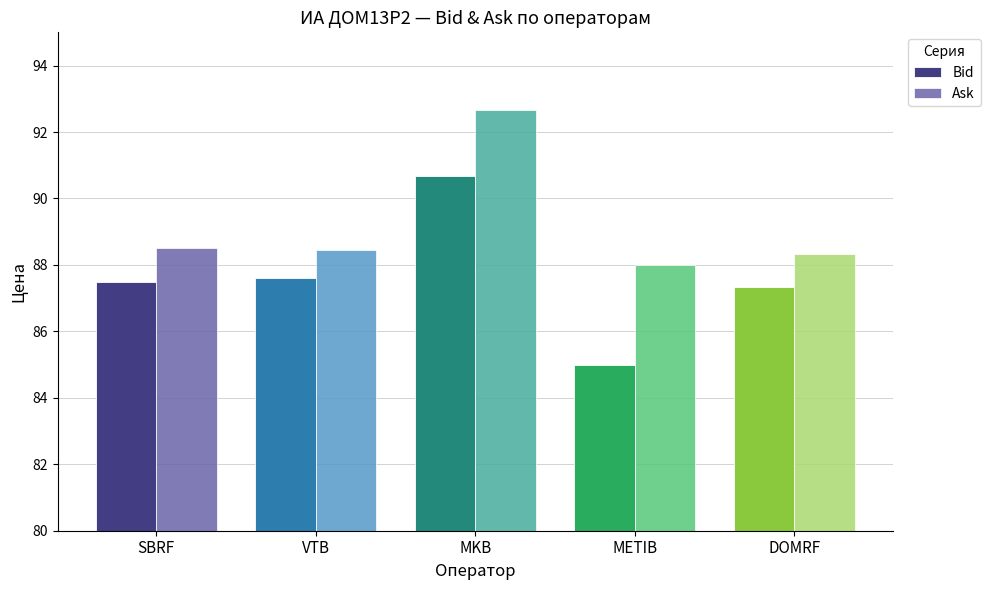

What is the value of the Ask bar at the 2nd from the left?

88.5